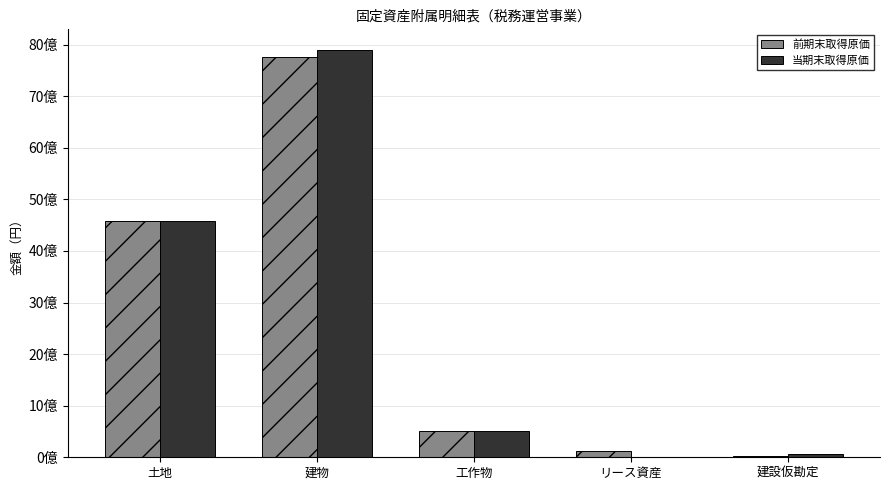

Are the bars horizontal?

No